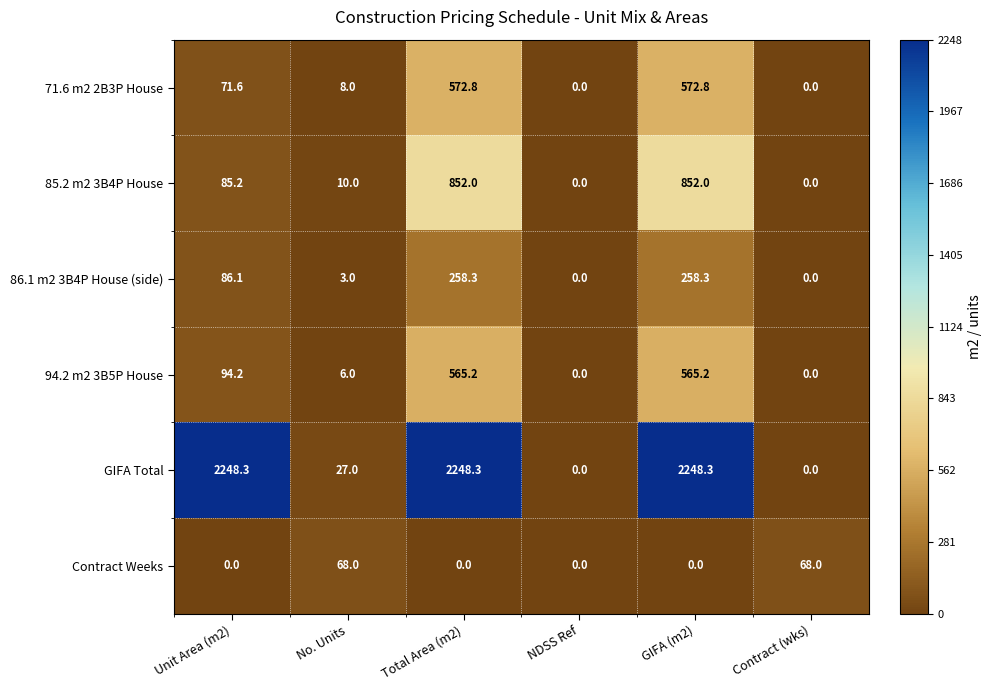

The 86.1 m2 3B4P House (side) series shows 98.1 at Contract (wks). True or false?

False